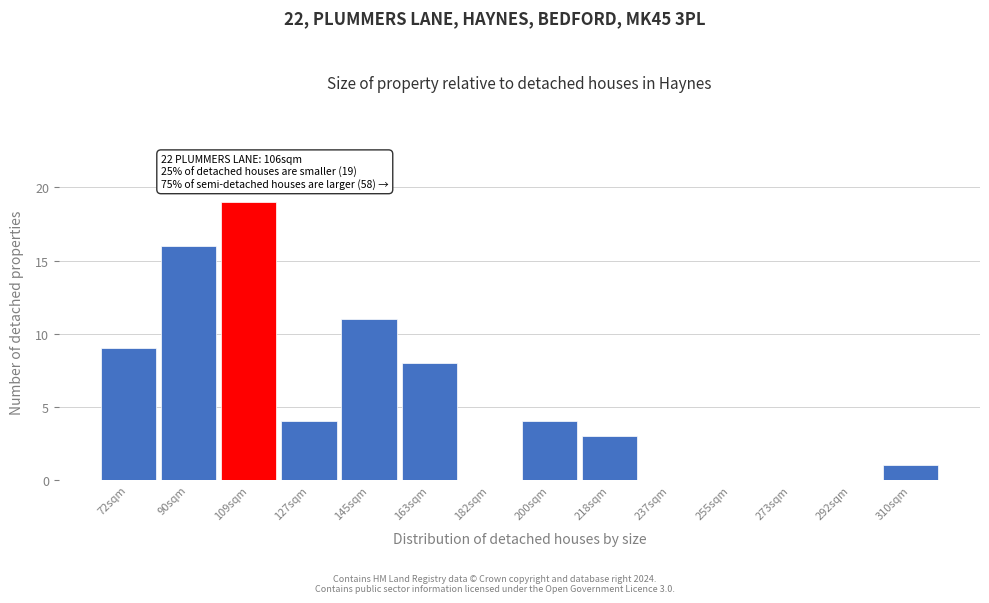

Reading right to left, extract all data points from this chart.

310sqm=1	292sqm=0	273sqm=0	255sqm=0	237sqm=0	218sqm=3	200sqm=4	182sqm=0	163sqm=8	145sqm=11	127sqm=4	109sqm=19	90sqm=16	72sqm=9